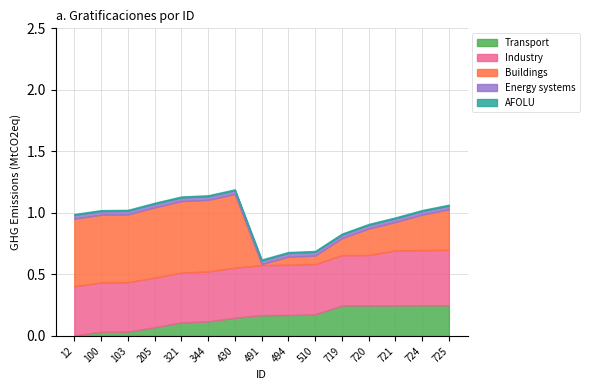

The Transport series shows 0.3 at 494. True or false?

False